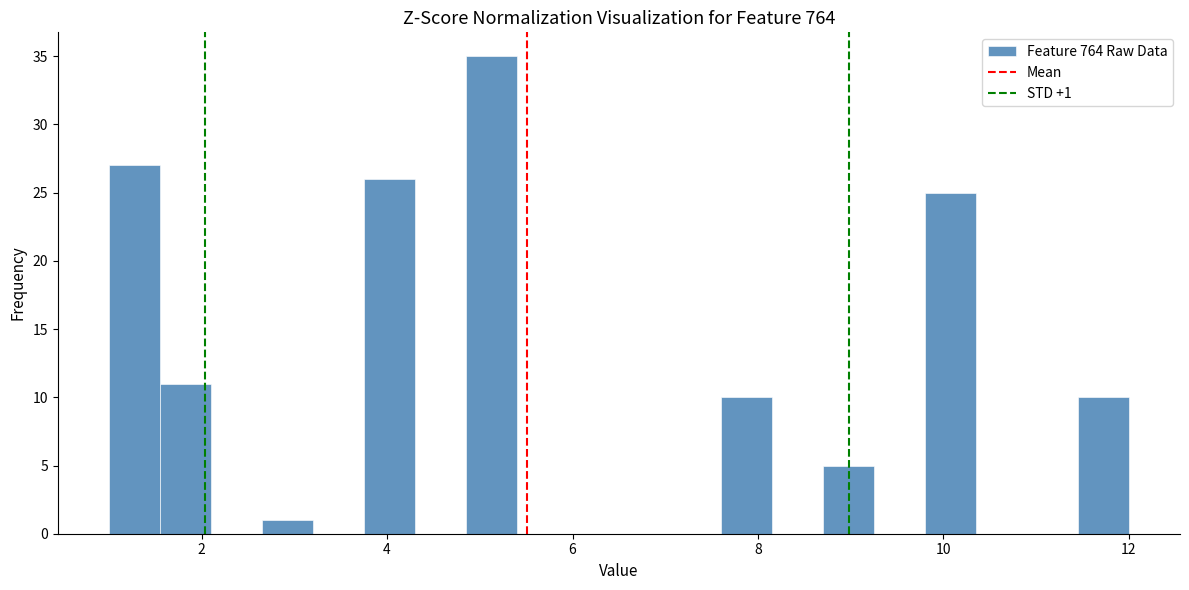

Read against the x-axis, roughly where is the centre of the tallest bar?

5.2